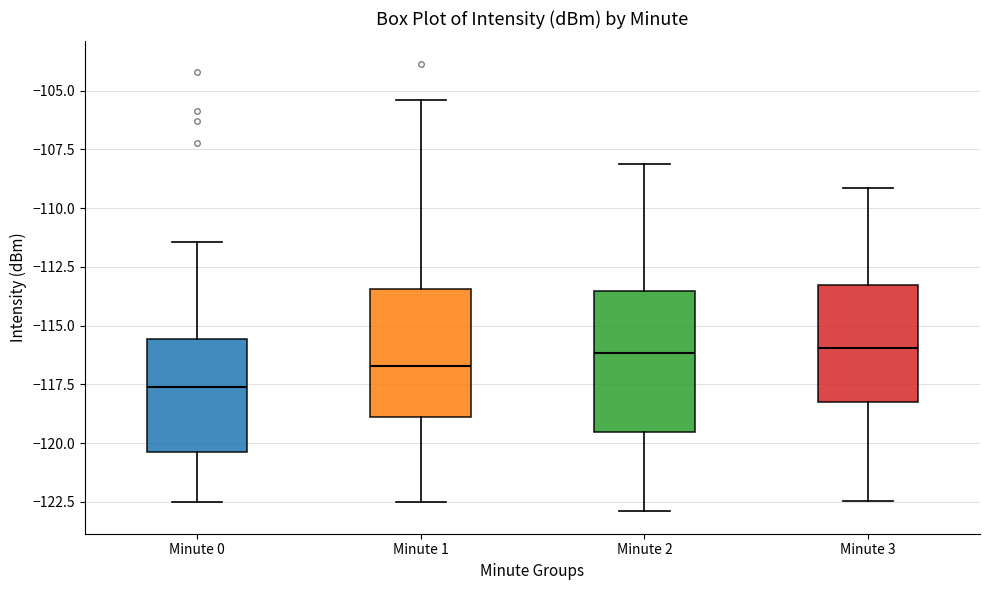

Comparing the boxes themselves (not the whiskers), which one is the tallest?

Minute 2